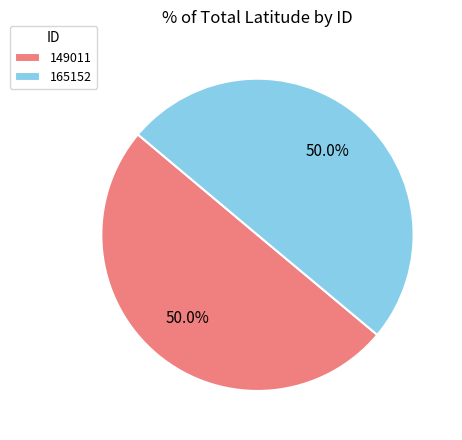

Do 165152 and 149011 together represent more than half of the pie?

Yes